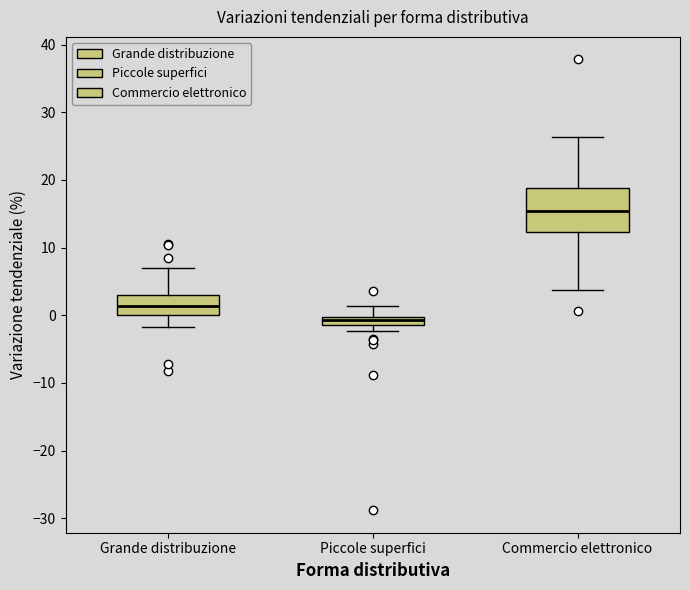

Which box has the highest median line?

Commercio elettronico